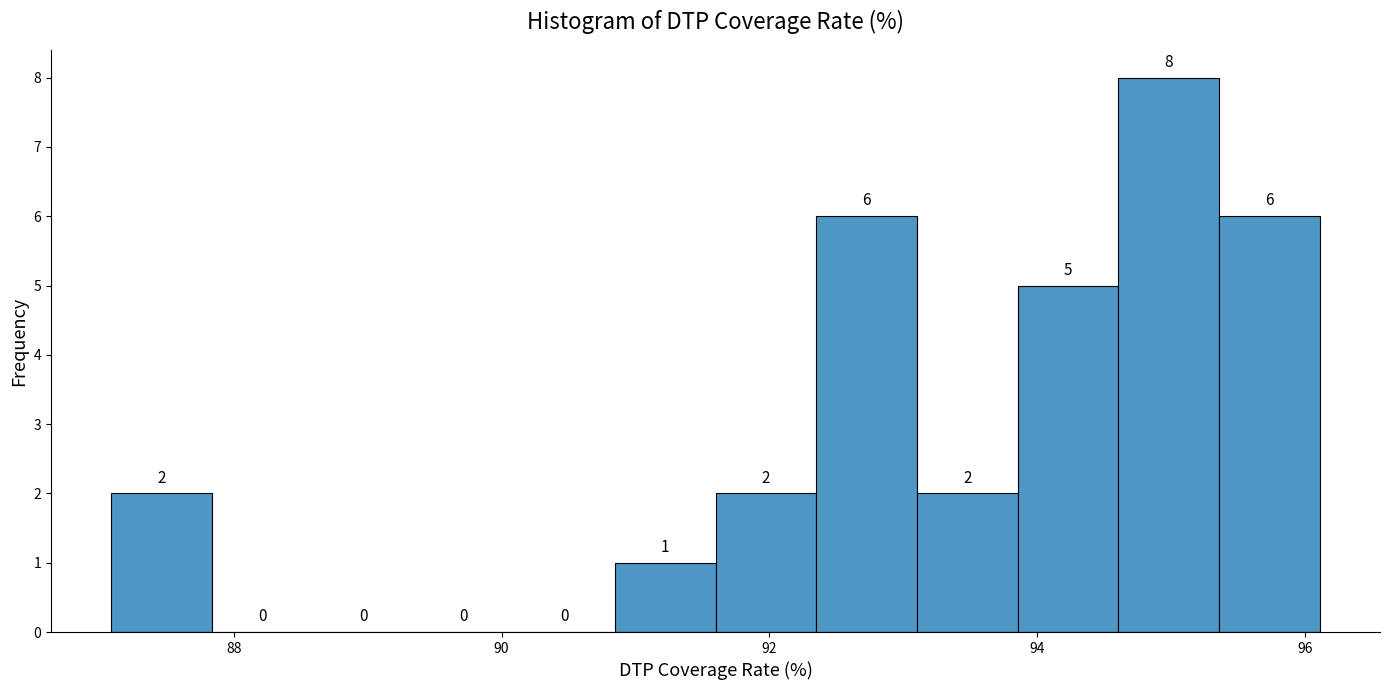

Read against the x-axis, roughly where is the centre of the tallest bar?

95.0